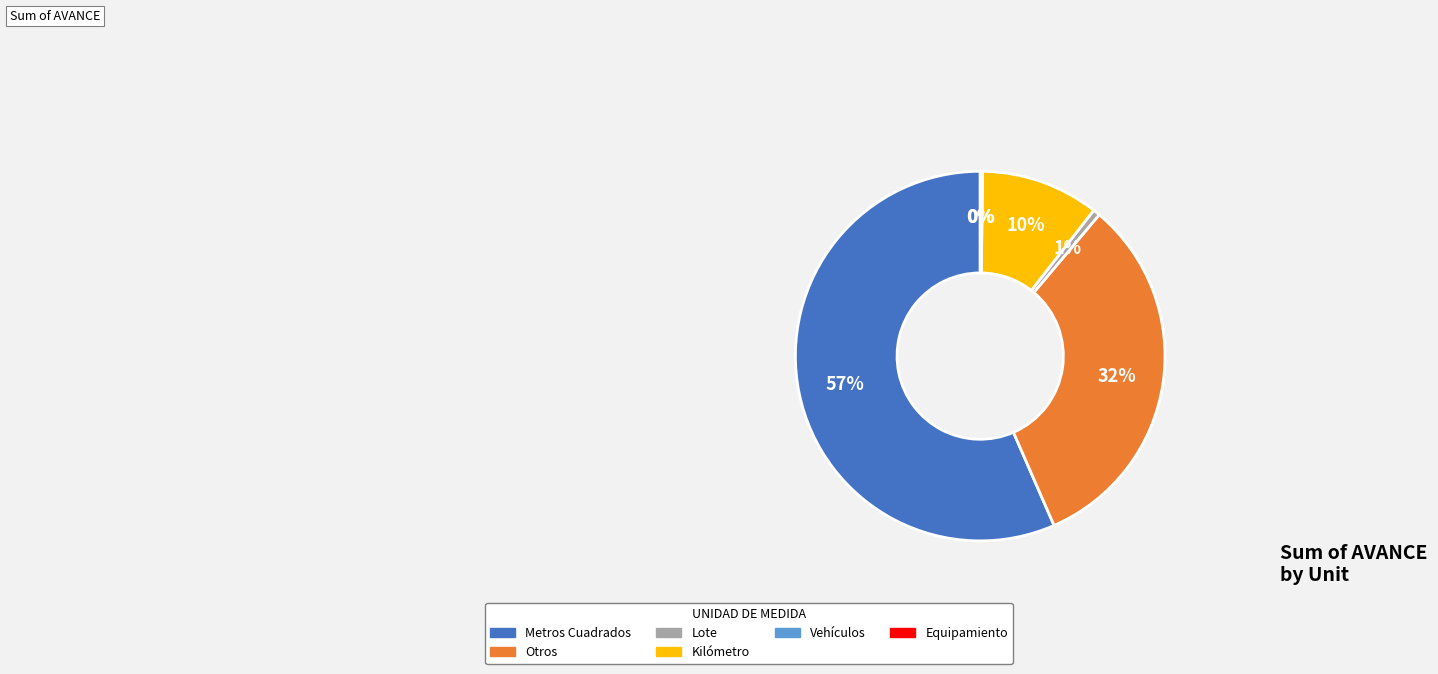

What is the largest slice in the pie chart?

Metros Cuadrados